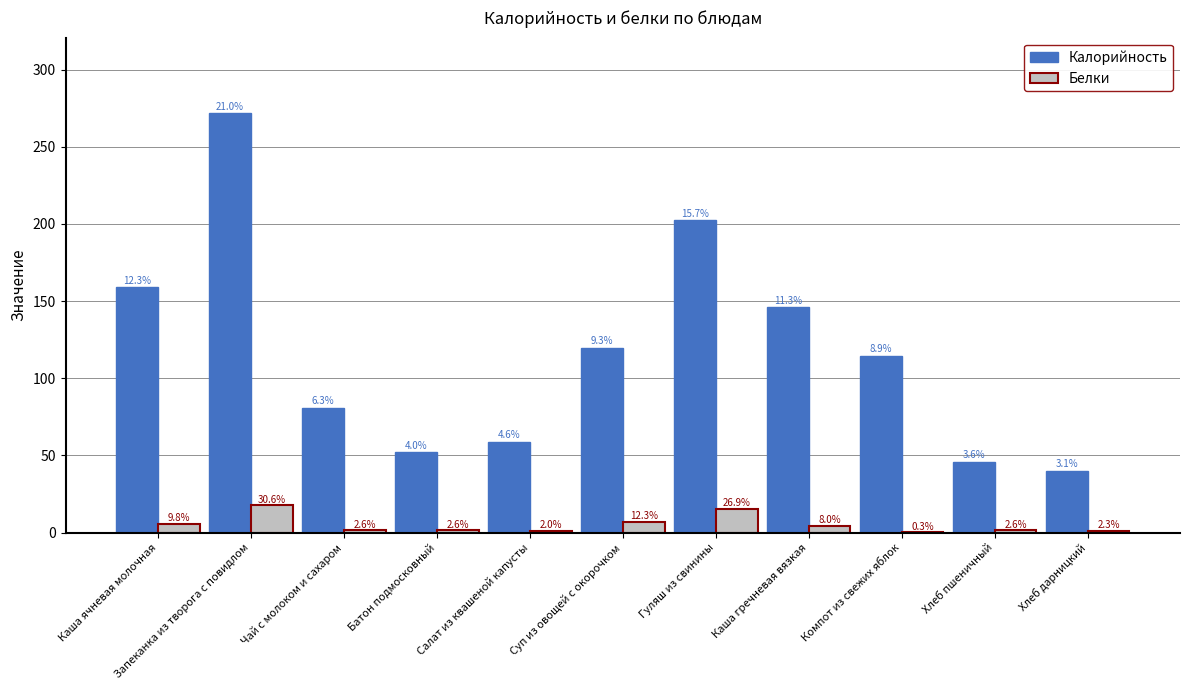

What are all the series names shown in the legend?

Калорийность, Белки